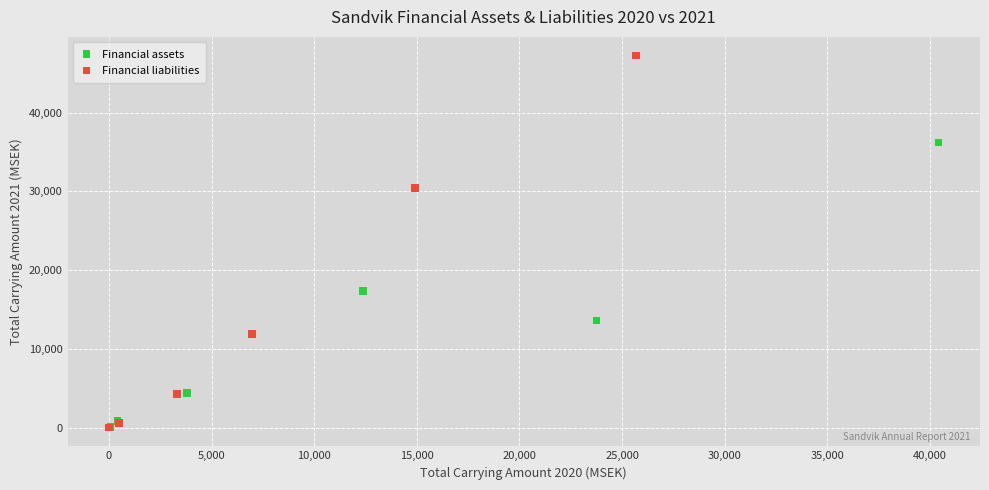

What are all the series names shown in the legend?

Financial assets, Financial liabilities